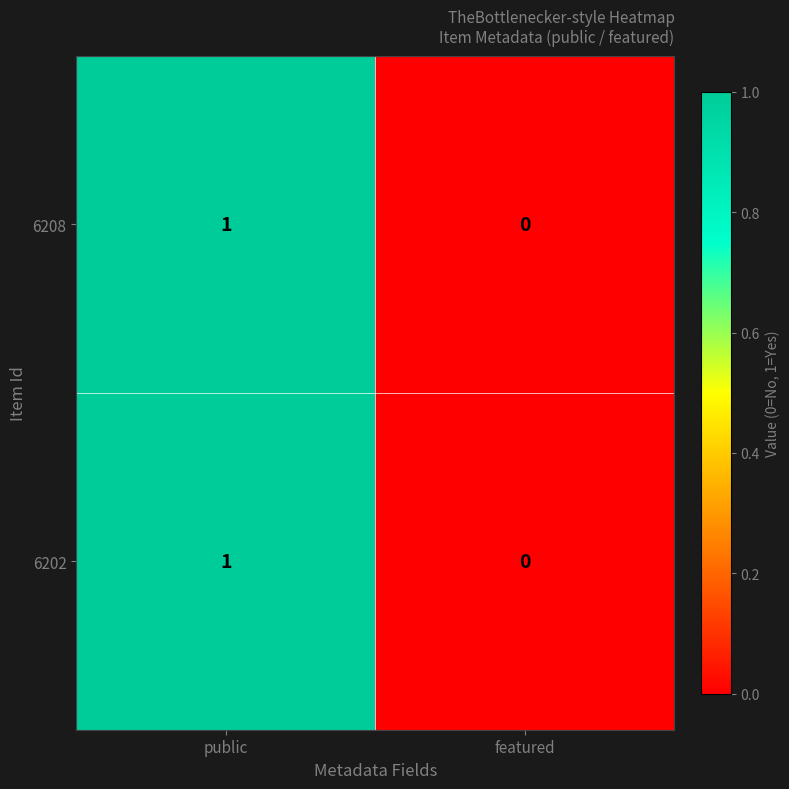

Where is 6202 nearest to the value 0?

featured